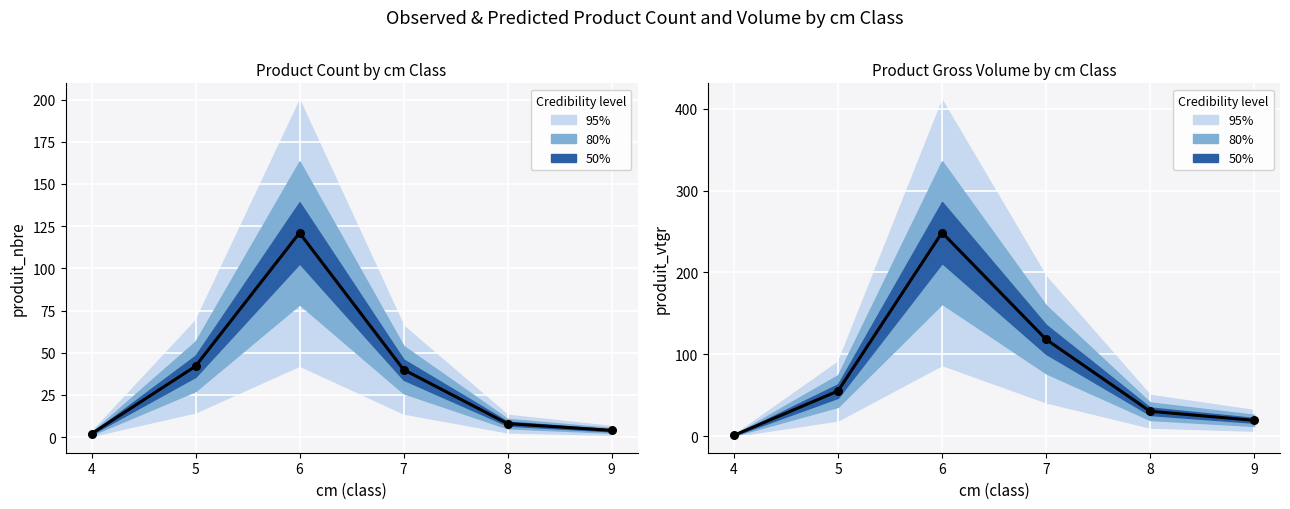

Which series has the largest total across all categories?

produit_vtgr